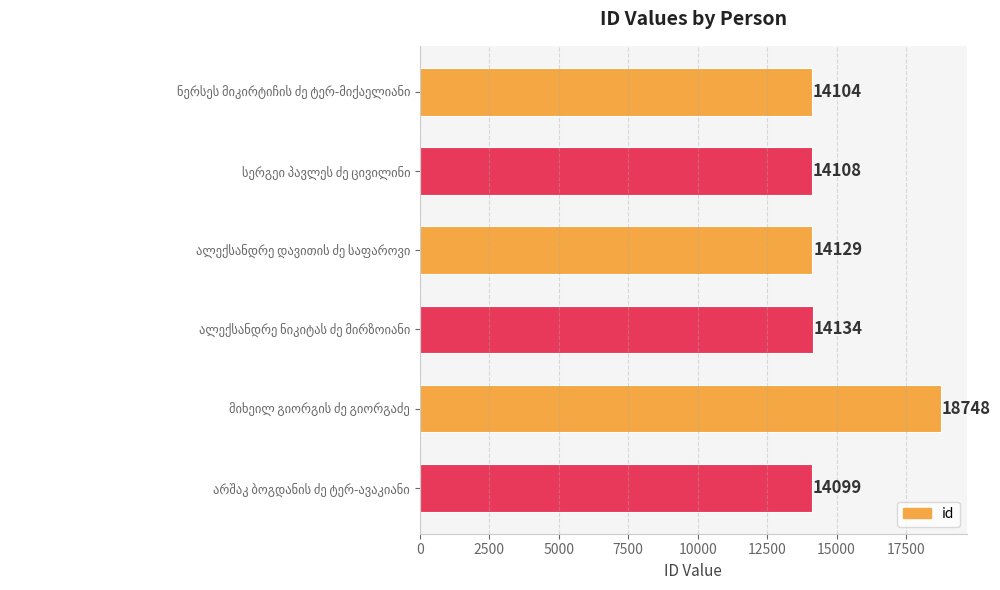

What is the value of the 6th bar from the top?

14099